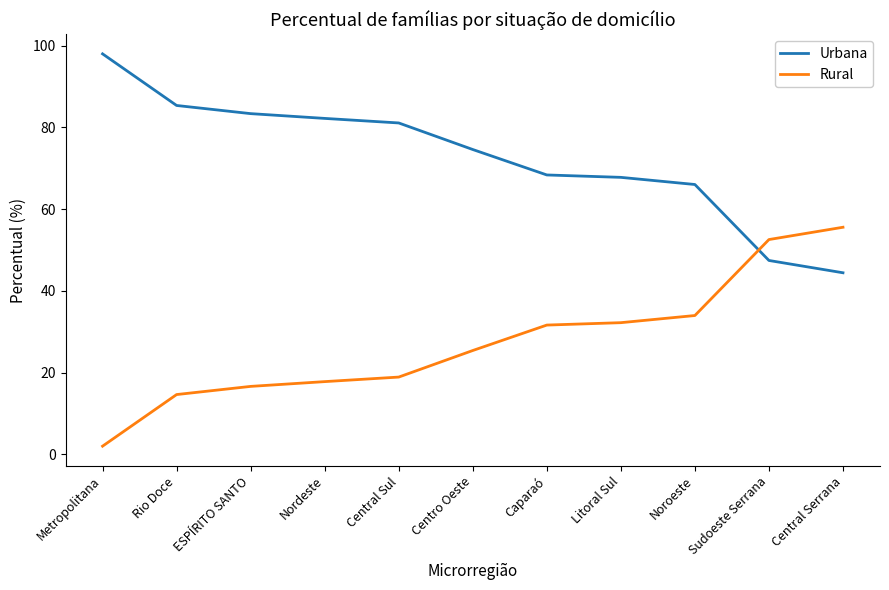

Reading left to right, list all the values displayed in this chart.

Urbana: 98.0	85.4	83.4	82.2	81.1	74.6	68.4	67.8	66.0	47.4	44.4
Rural: 2.0	14.6	16.6	17.8	18.9	25.4	31.6	32.2	34.0	52.6	55.6